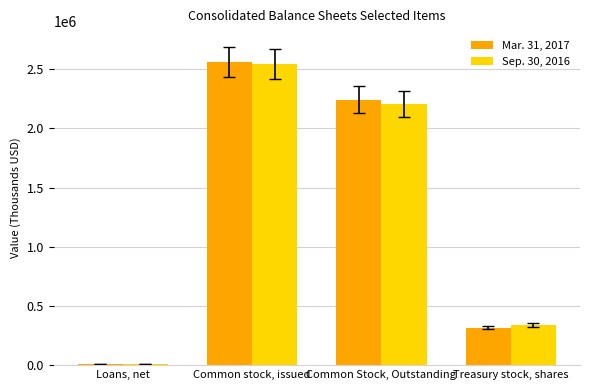

The value of Mar. 31, 2017 at Common Stock, Outstanding is 873696. True or false?

False